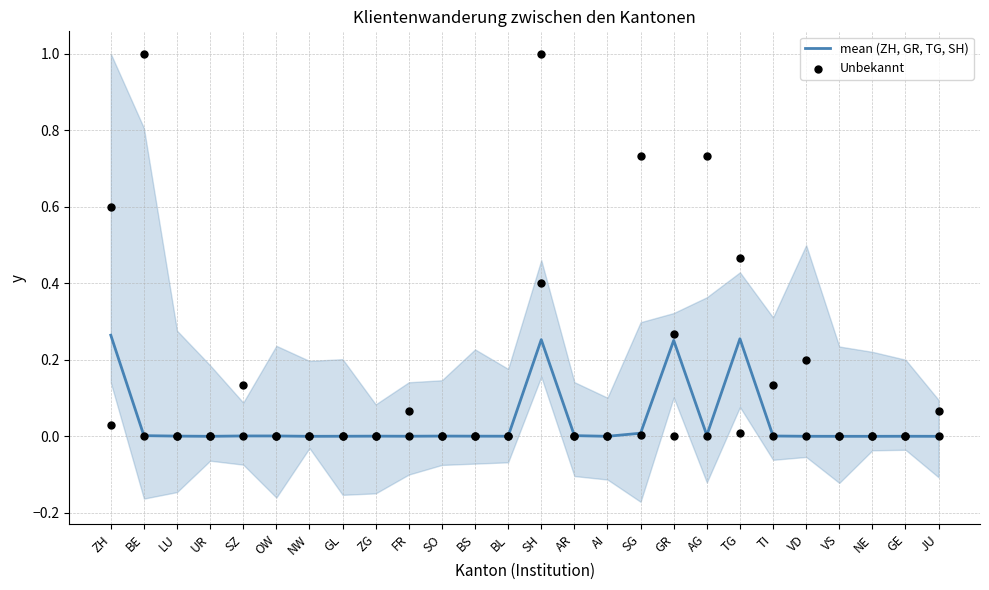

At how many categories does at least one series exceed 0?

25